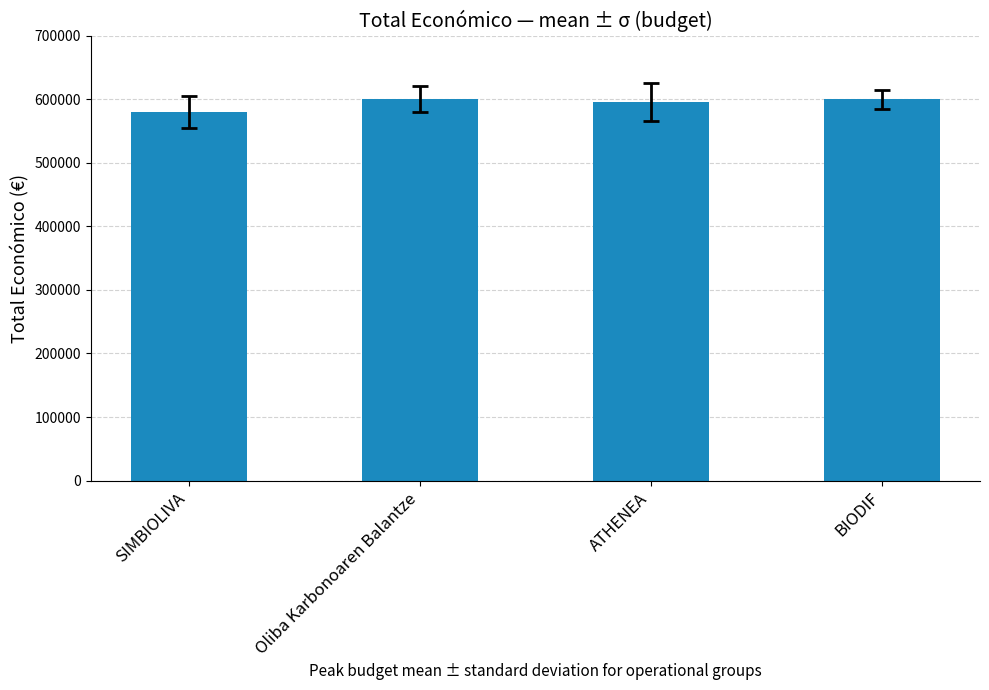

The chart shows a value of 595436 at ATHENEA. True or false?

True